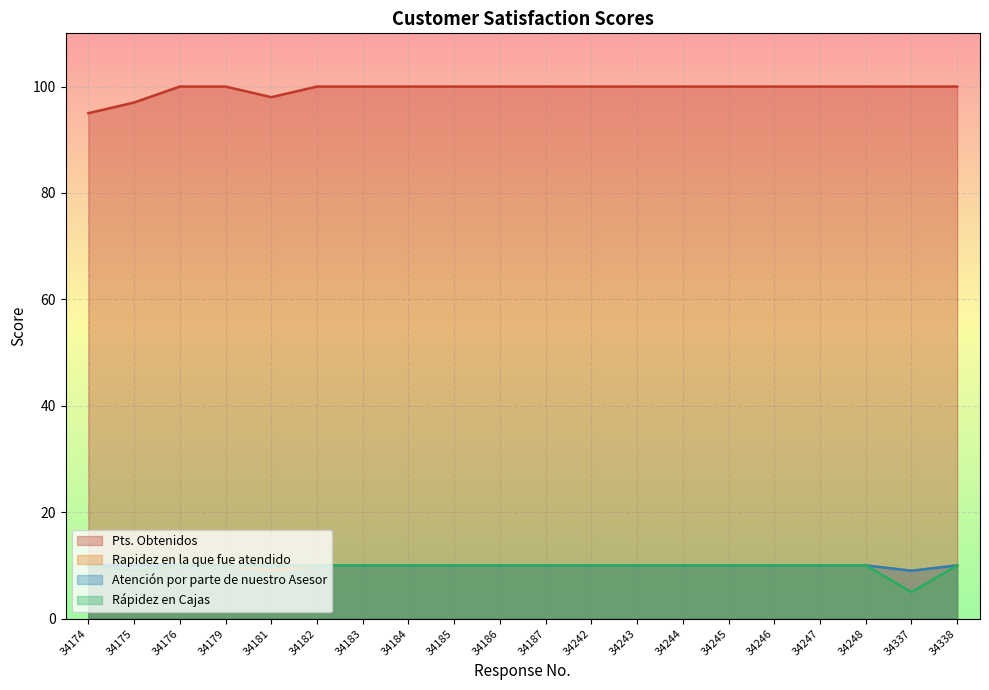

What is the maximum value shown in the chart?

100